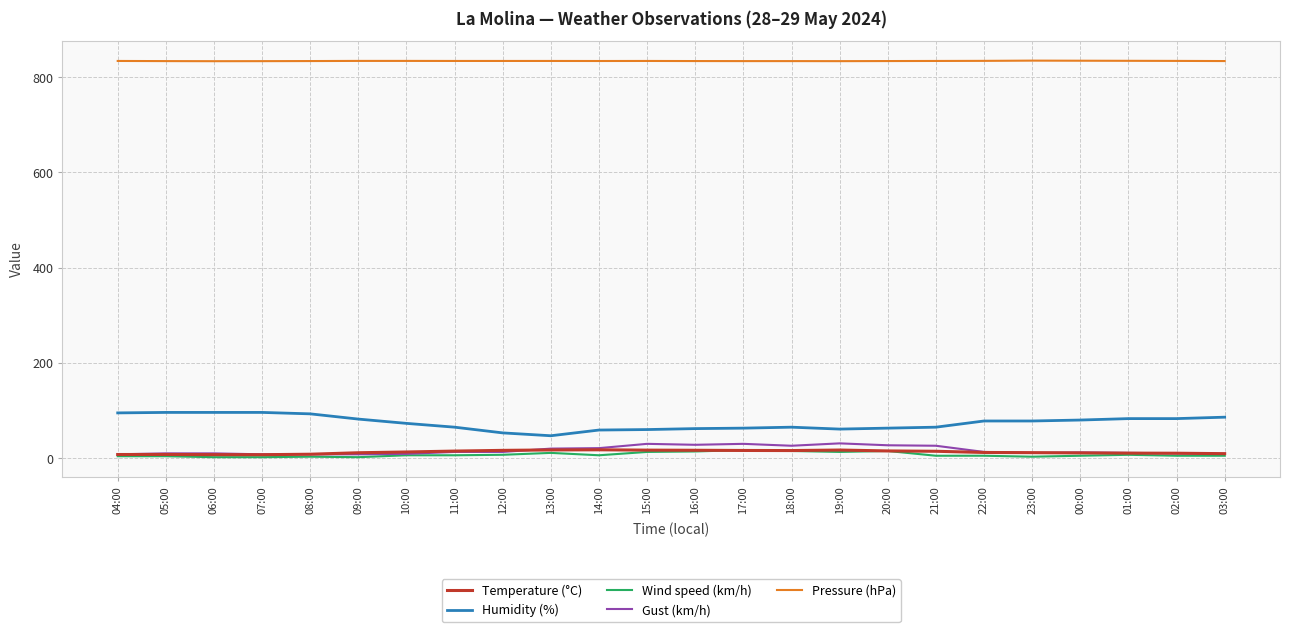

Is the value of Pressure (hPa) at 23:00 greater than the value of Humidity (%) at 20:00?

Yes